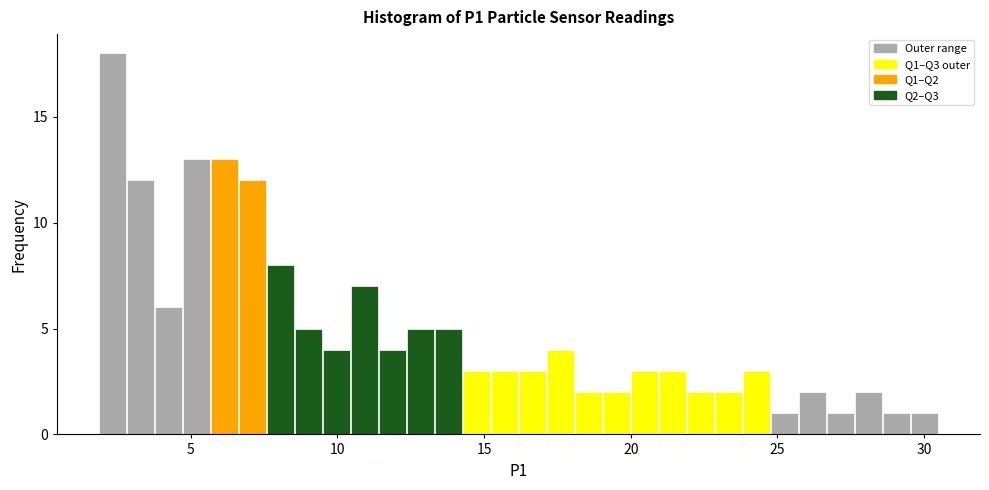

Around what value on the x-axis is the tallest bar? Give the approximate position of its centre, as read against the axis.

2.5